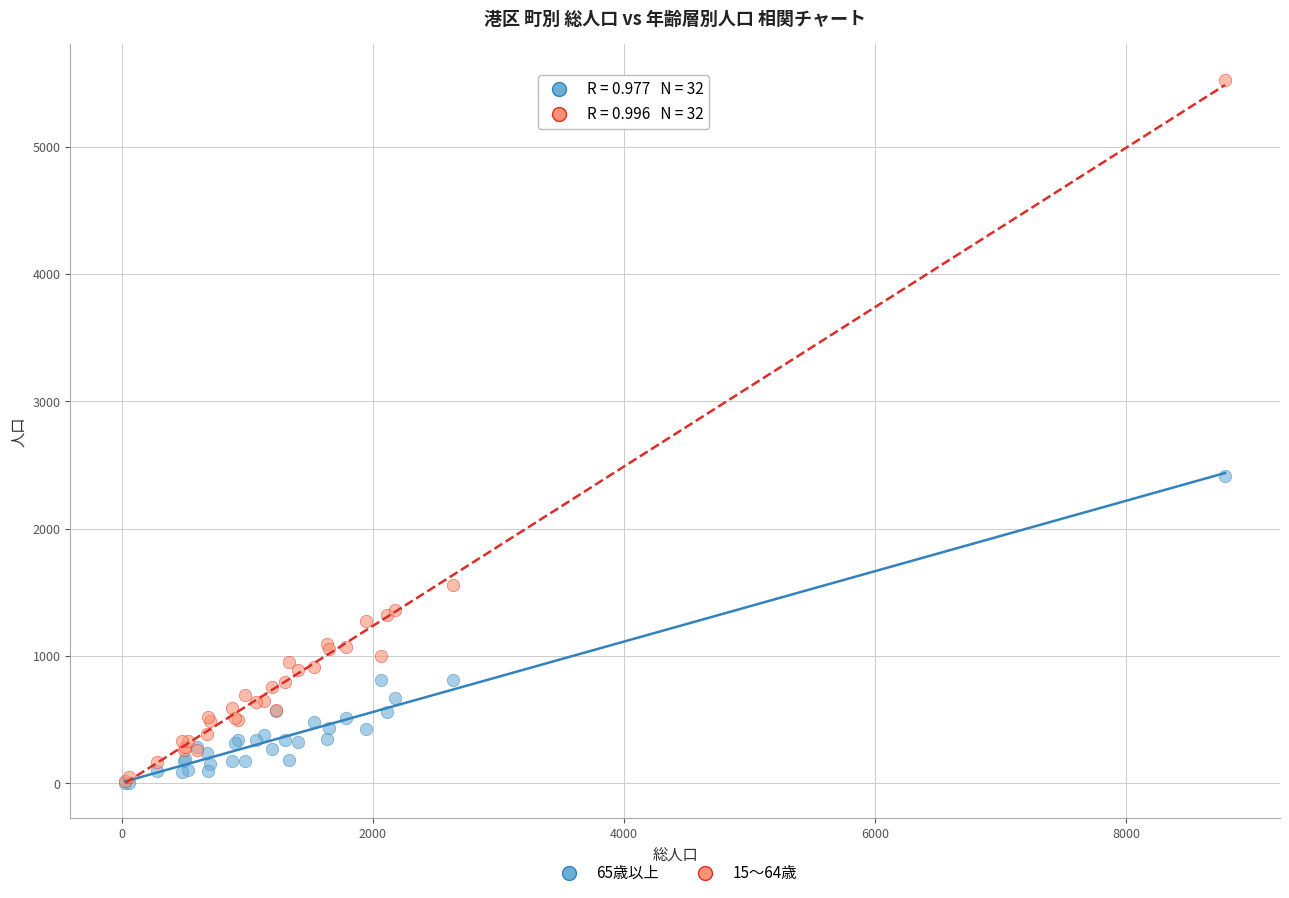

Which series has the largest Y range (max minus min)?

15〜64歳